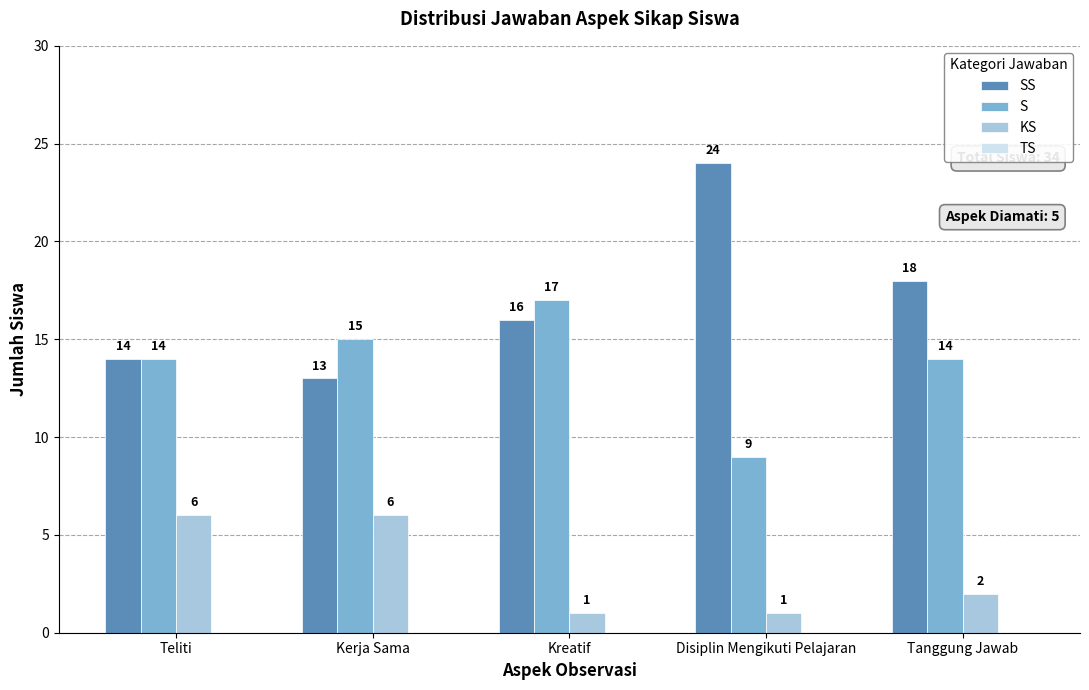

The KS series shows 2 at Disiplin Mengikuti Pelajaran. True or false?

False